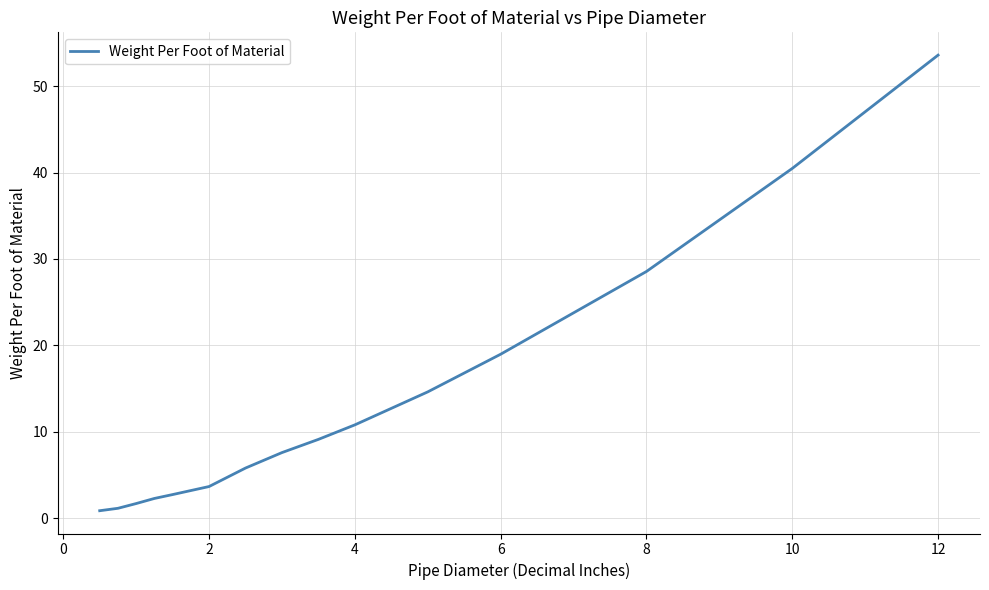

What is the greatest value displayed?

53.6